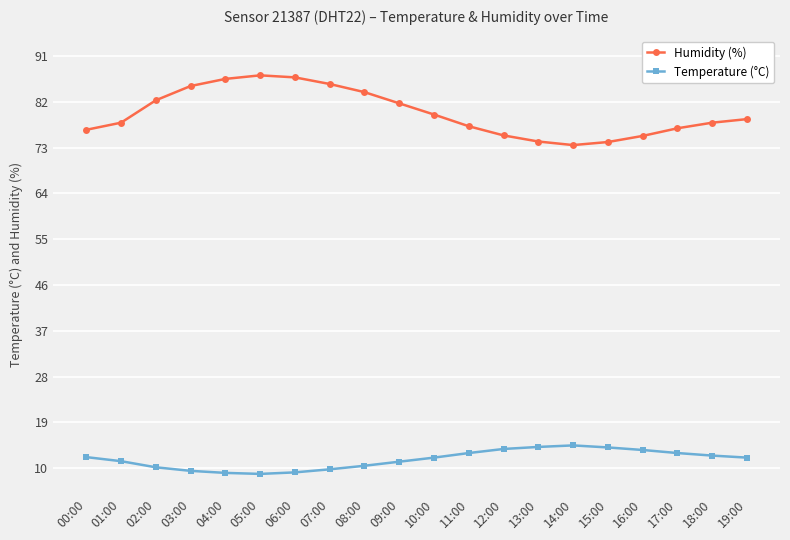

List the series in order of their overall mean, highest first.

Humidity (%), Temperature (°C)